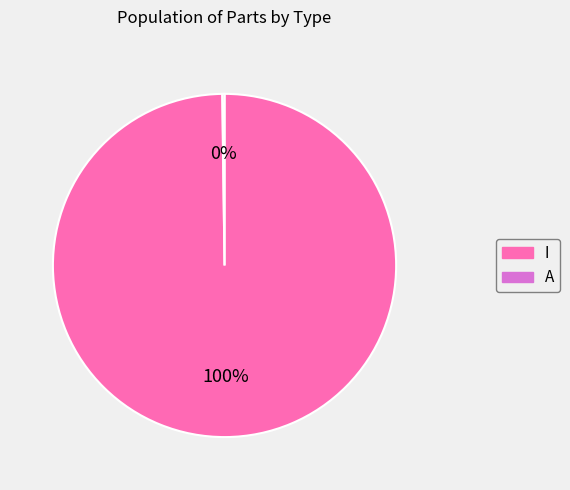

Does any single category account for the majority?

Yes